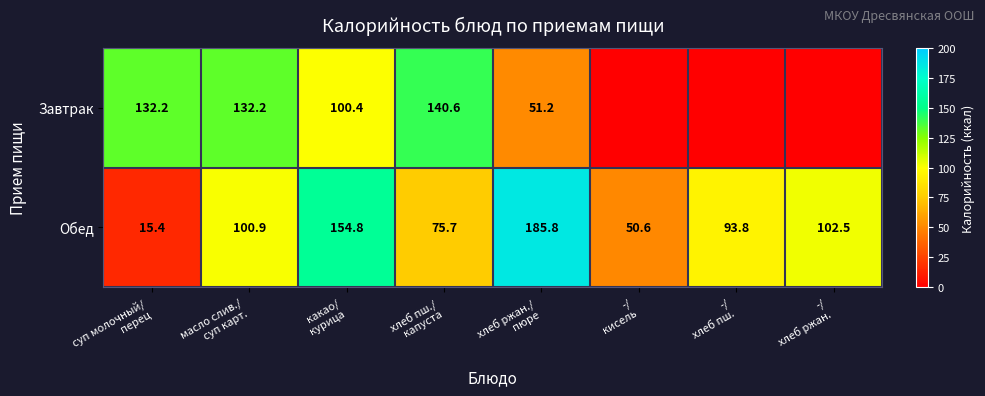

What is the difference between the maximum and minimum values in the Обед series?

170.4